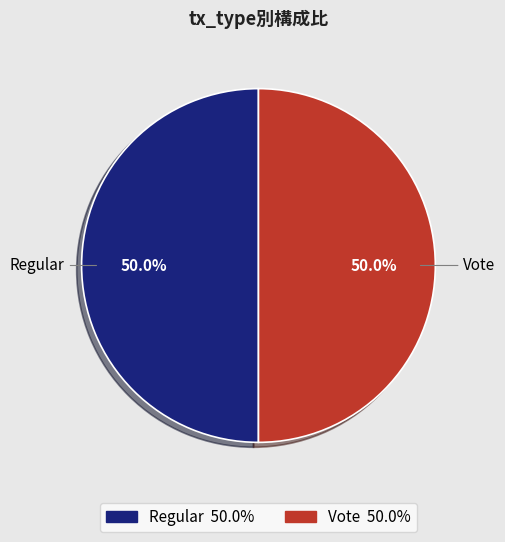

How much of the chart is everything except Vote?

50.0%